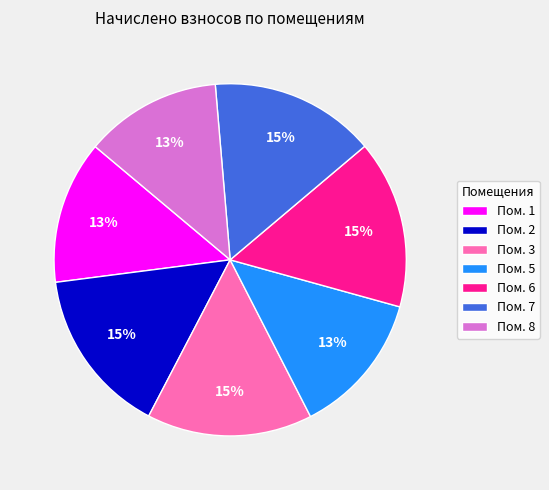

To the nearest percent, what percentage of the pie is Пом. 5?

13%